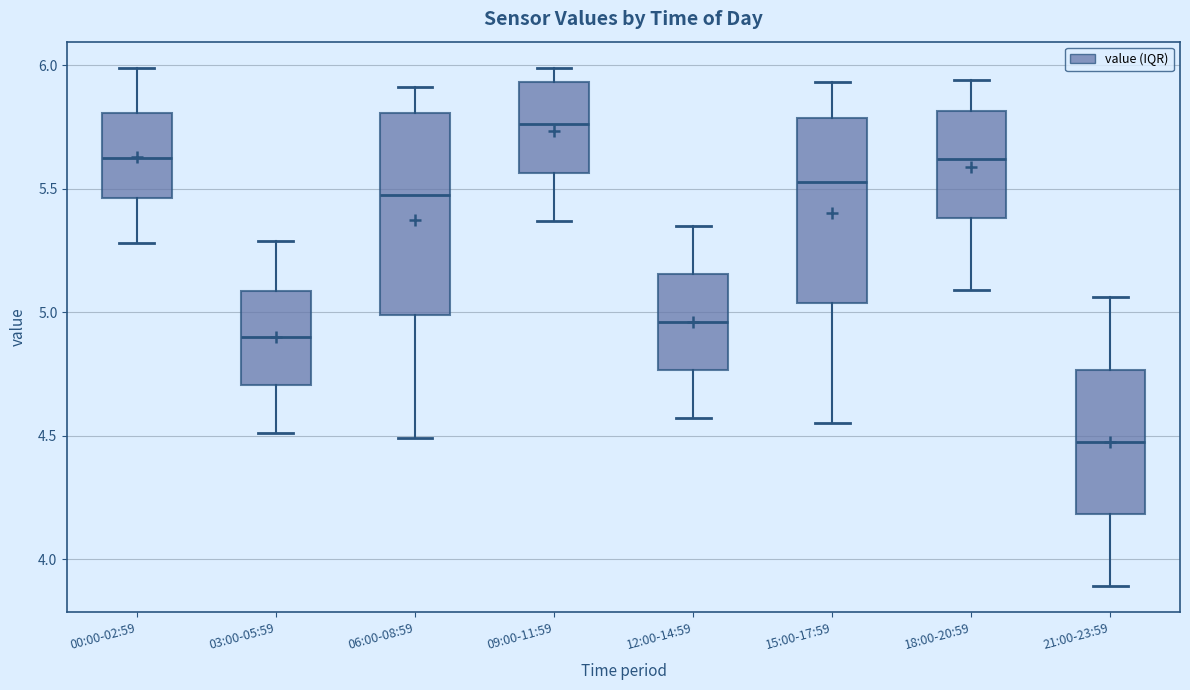

Reading left to right, transcribe this box plot: for each box, give where its median line is, the range the box spans, and where its two whiskers end, as read against the y-axis. The values are not printed on the chart, so give them approximately, as read against the axis.

00:00-02:59: median 5.65, box 5.45 to 5.80, whiskers 5.30 to 6.00
03:00-05:59: median 4.90, box 4.70 to 5.10, whiskers 4.50 to 5.30
06:00-08:59: median 5.50, box 5.00 to 5.80, whiskers 4.50 to 5.90
09:00-11:59: median 5.75, box 5.55 to 5.95, whiskers 5.35 to 6.00
12:00-14:59: median 4.95, box 4.75 to 5.15, whiskers 4.55 to 5.35
15:00-17:59: median 5.55, box 5.05 to 5.80, whiskers 4.55 to 5.95
18:00-20:59: median 5.60, box 5.40 to 5.80, whiskers 5.10 to 5.95
21:00-23:59: median 4.50, box 4.20 to 4.75, whiskers 3.90 to 5.05